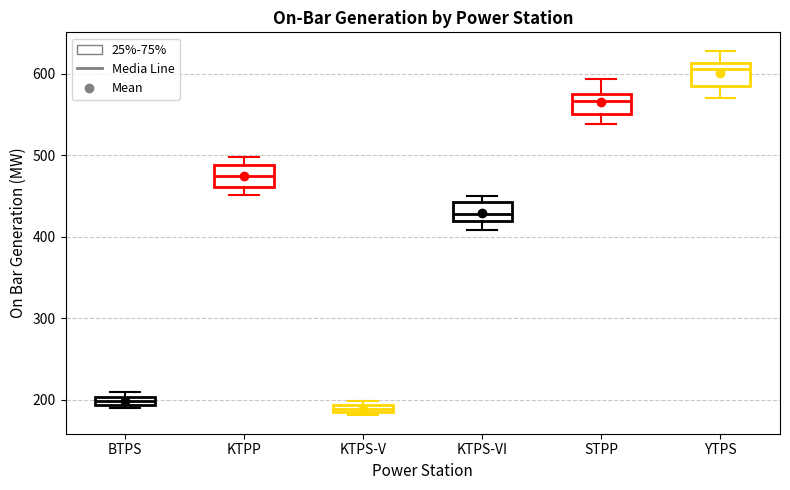

Which box has the highest median line?

YTPS